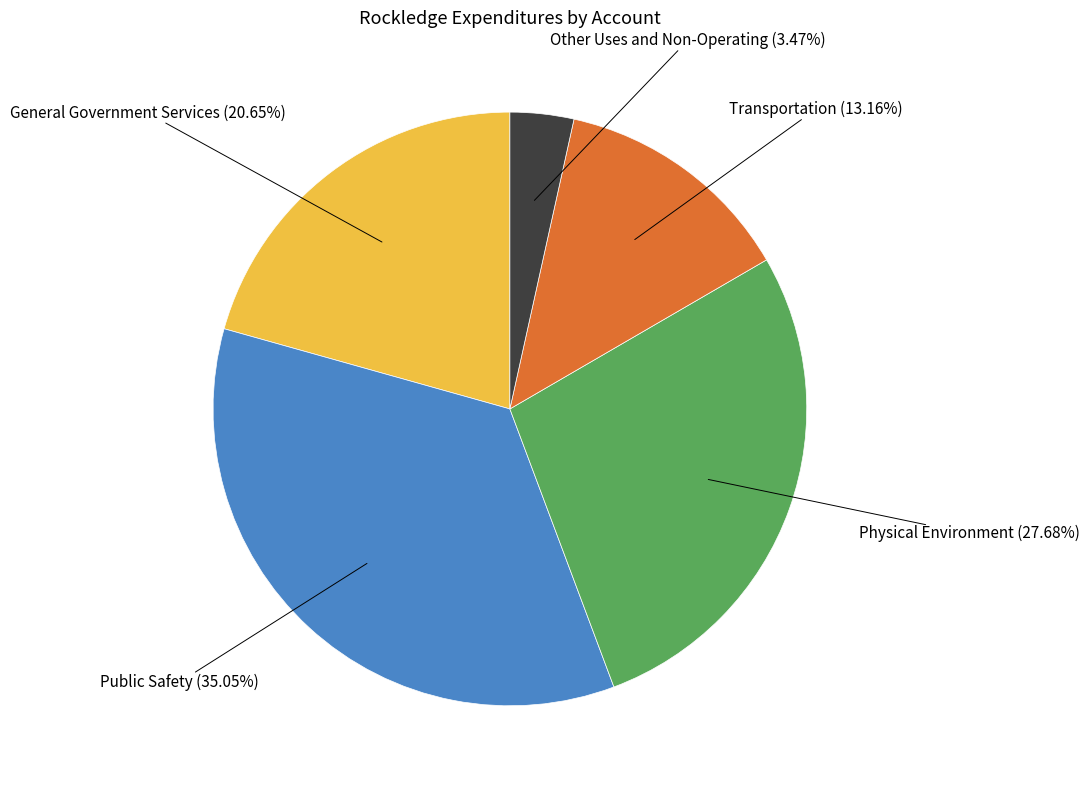

Is there any slice that represents more than half of the pie?

No